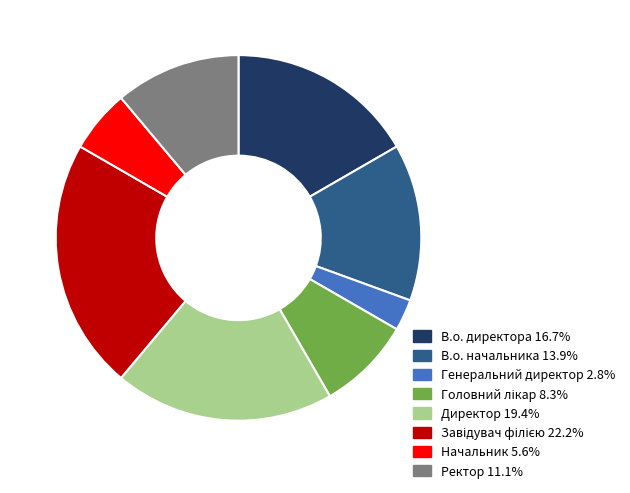

Approximately how many times larger is the value at Ректор compared to Начальник?

2.0